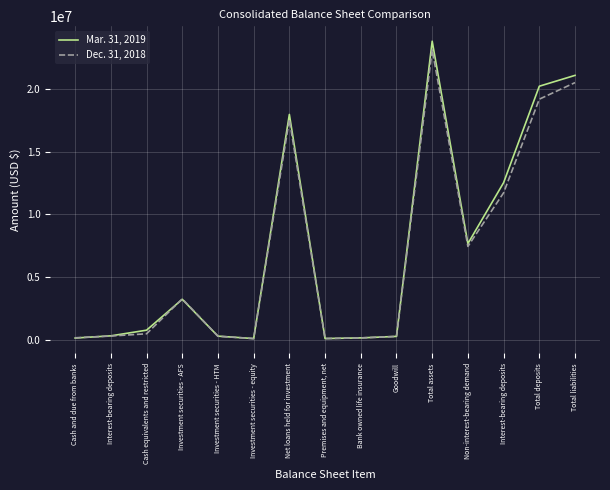

Does the chart have visible grid lines?

Yes